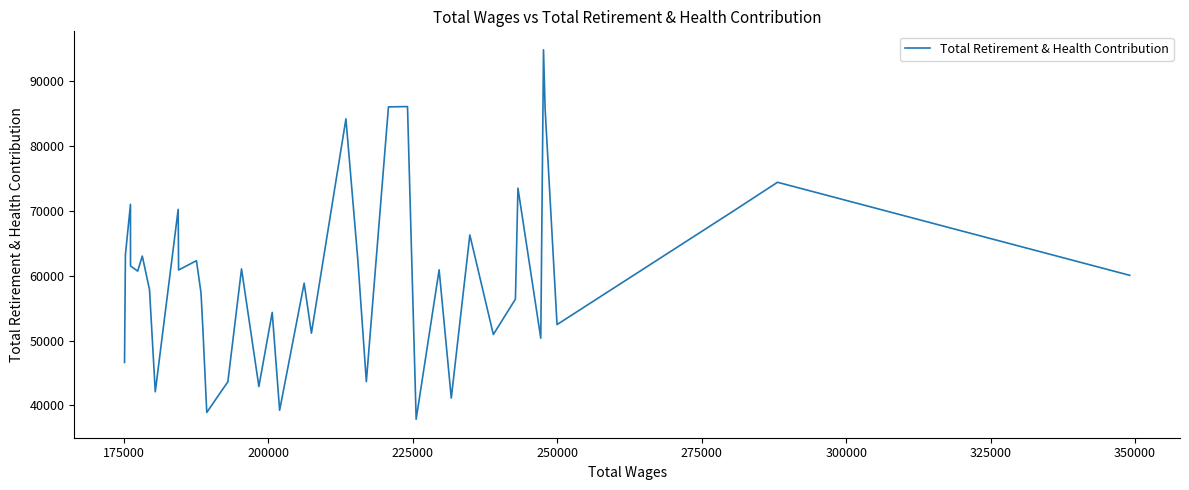

What is the minimum value shown in the chart?

37880